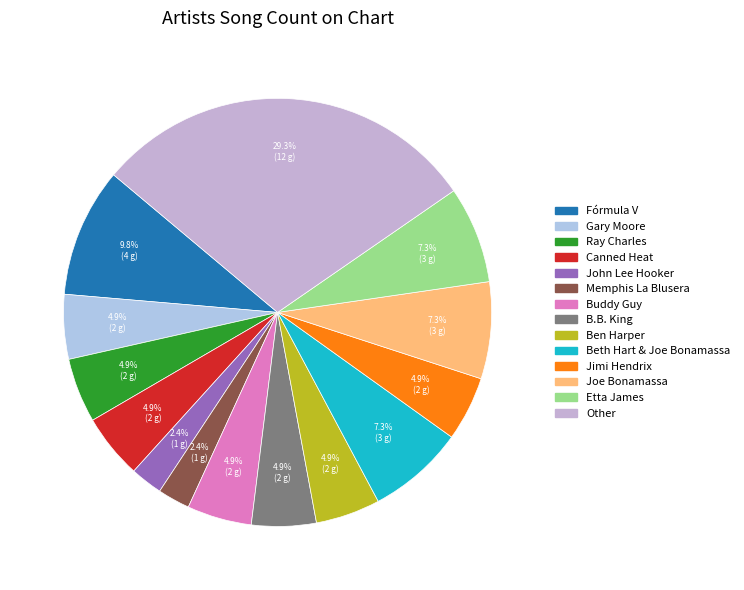

Does Buddy Guy represent more than half of the total?

No